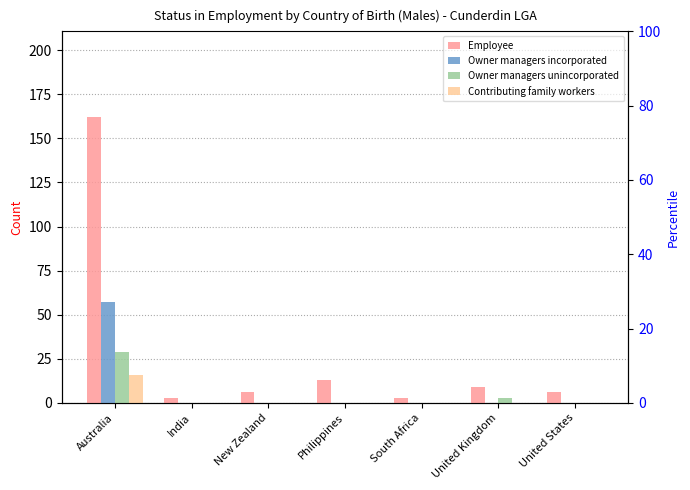

How many distinct data groups are displayed?

4